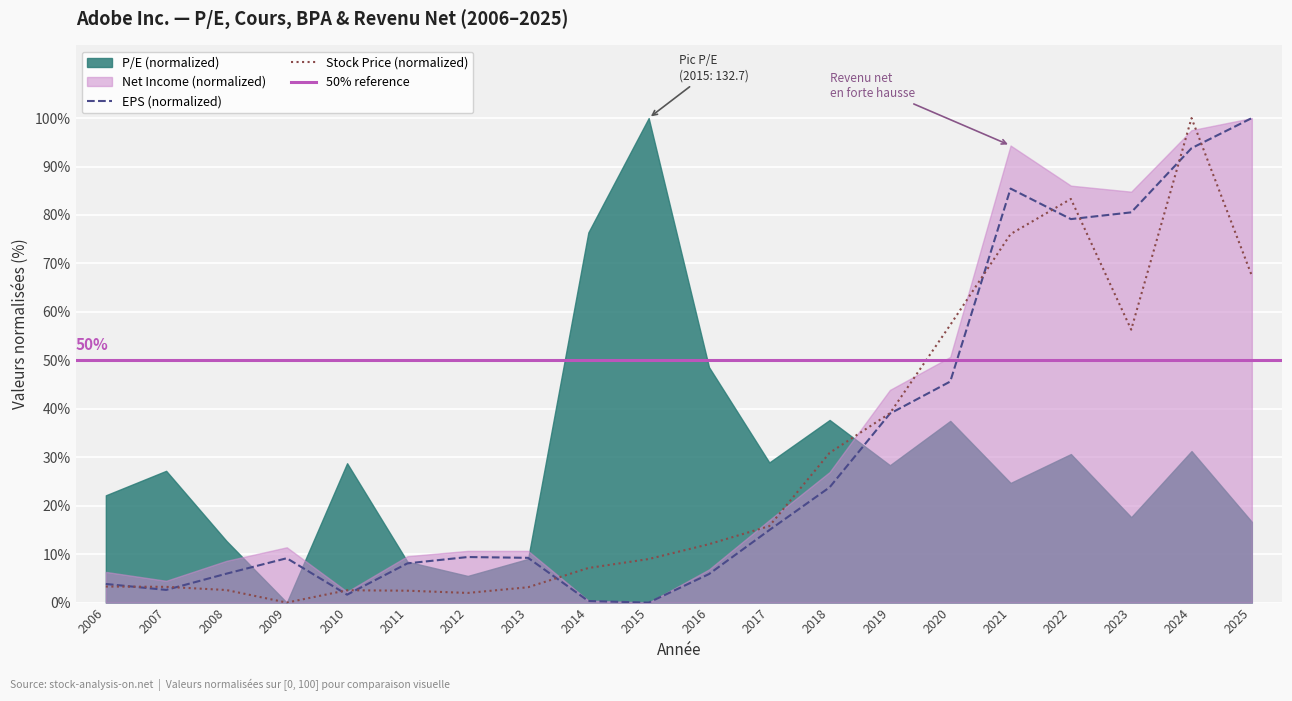

True or false: Stock Price and EPS cross at least once.

True